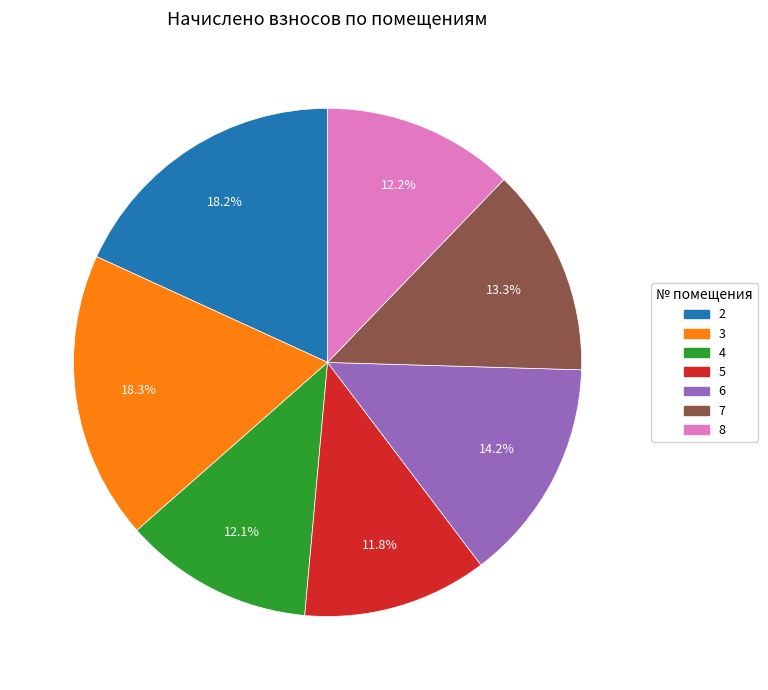

To the nearest percent, what is the average slice percentage?

14%